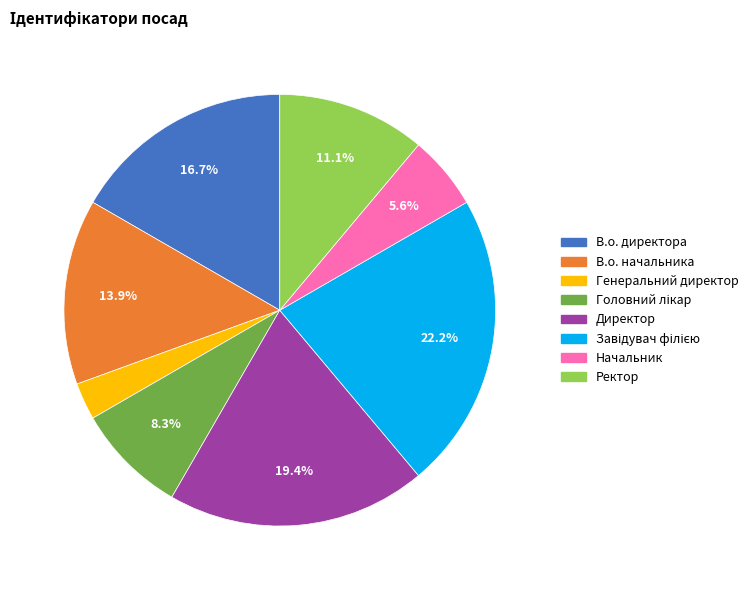

What is the ratio of the value at Генеральний директор to the value at Начальник?

0.5